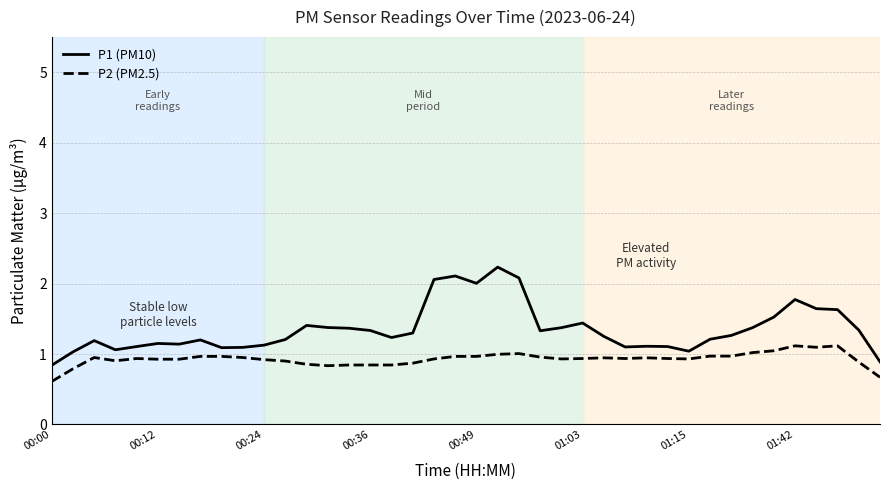

Rank the series by their maximum value, from highest to lowest.

P1 (PM10), P2 (PM2.5)